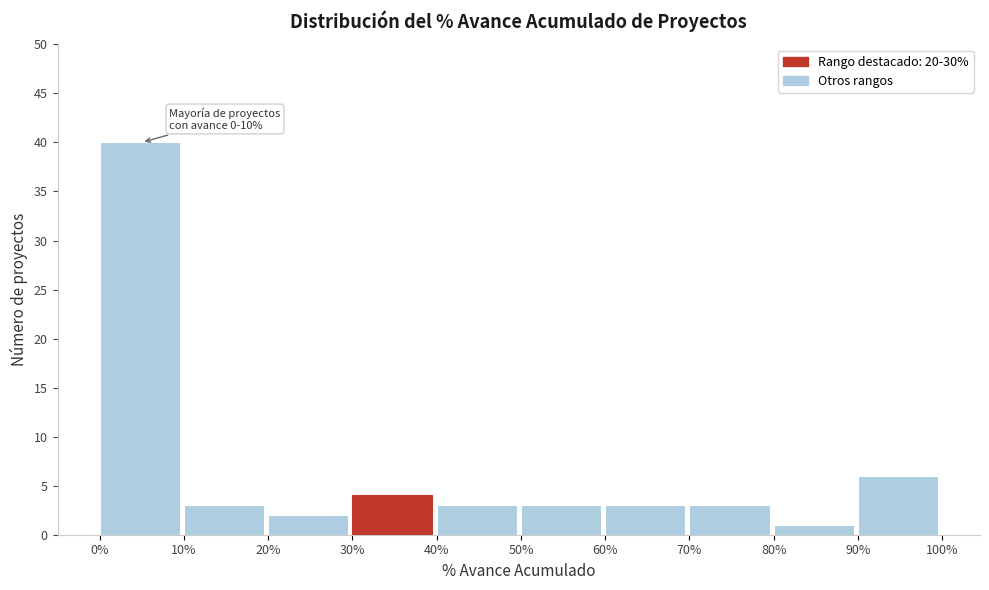

Over which range of the x-axis is the bar tallest?

0% to 10%